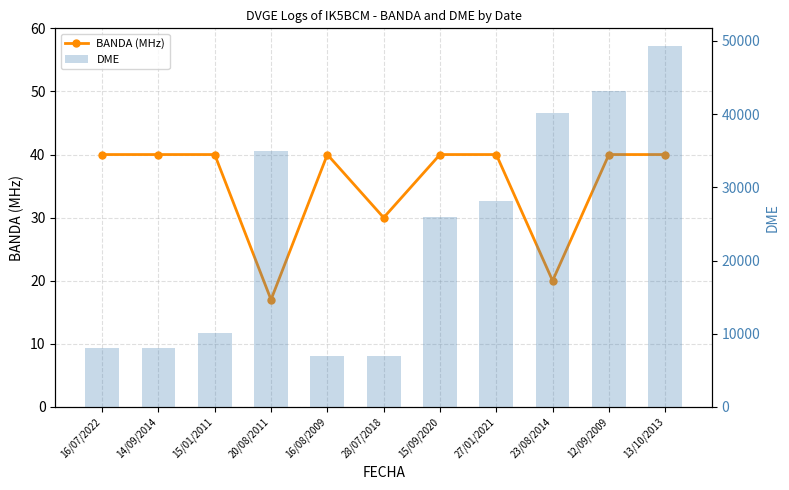

Is it true that BANDA (MHz) equals 17 at 14/09/2014?

False